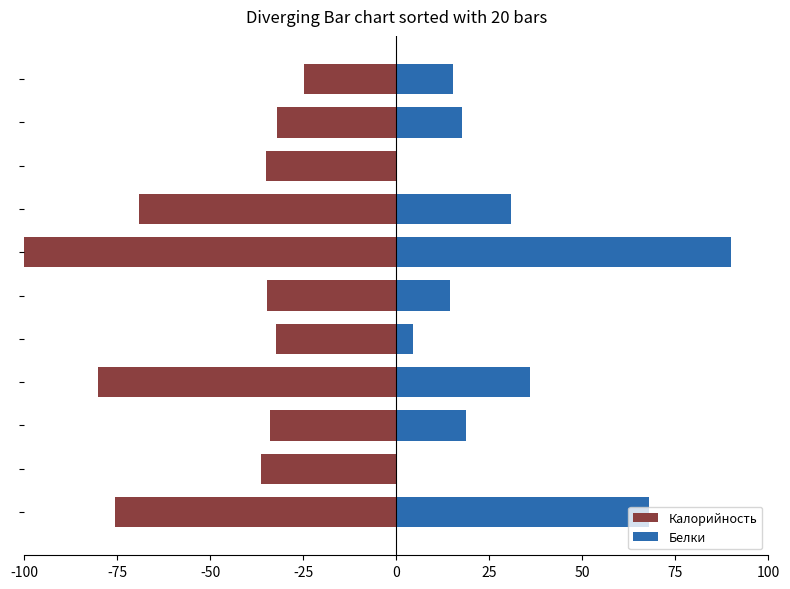

Is the value of Белки at 25 greater than the value of Калорийность at -25?

Yes